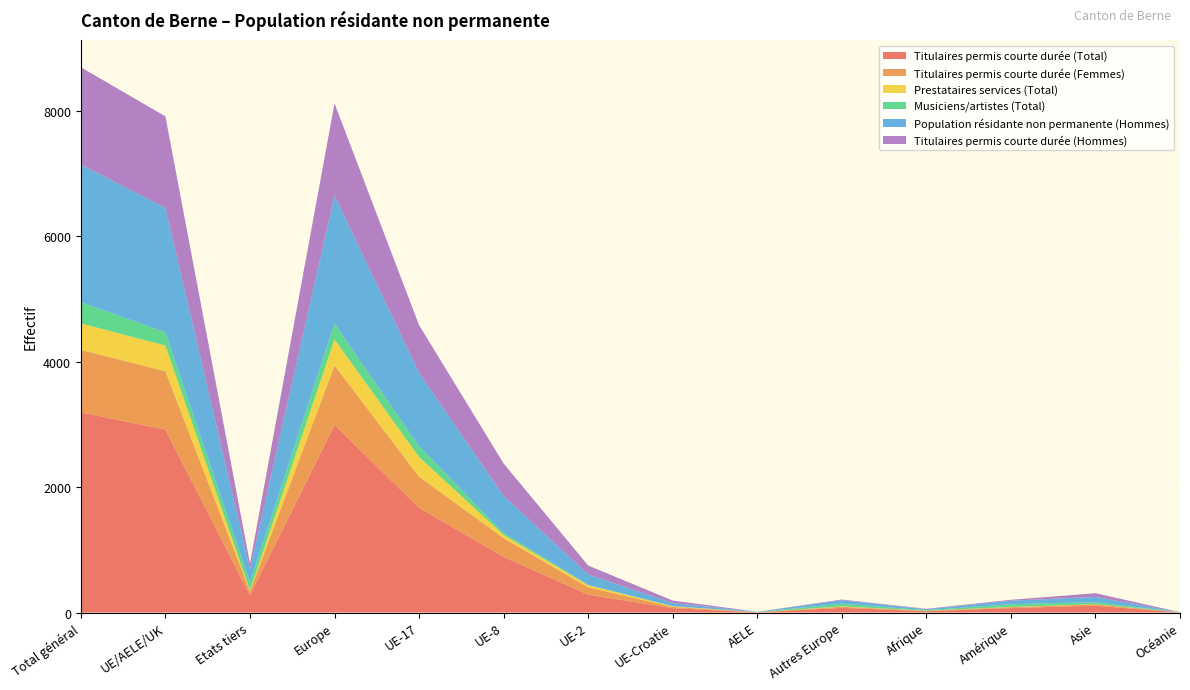

Reading right to left, what are all the values shown in this chart?

Titulaires permis courte durée (Total): 2	108	71	21	74	4	70	285	887	1669	2989	276	2915	3191
Titulaires permis courte durée (Femmes): 1	23	15	6	18	0	19	118	298	497	950	63	932	995
Prestataires services (Total): 0	3	4	1	6	0	12	32	51	313	414	14	408	422
Musiciens/artistes (Total): 1	30	43	9	43	3	0	6	33	169	254	126	211	337
Population résidante non permanente (Hommes): 1	85	56	15	56	4	51	167	589	1172	2039	213	1983	2196
Titulaires permis courte durée (Hommes): 1	59	14	7	10	1	39	141	517	760	1468	91	1458	1549